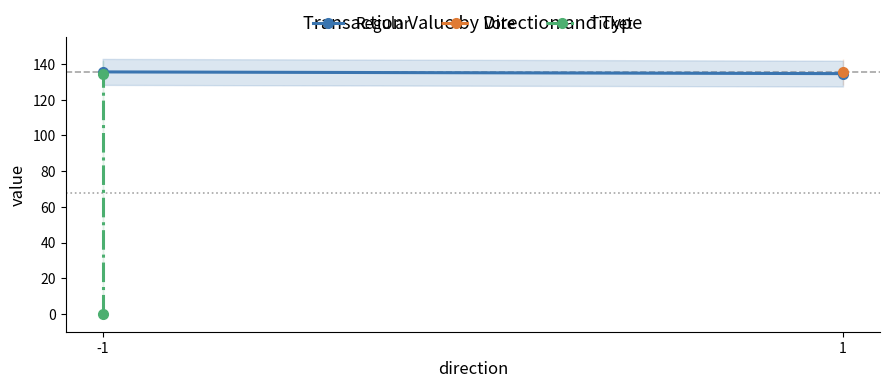

At -1, list the series in order from largest to smallest.

Regular, Ticket